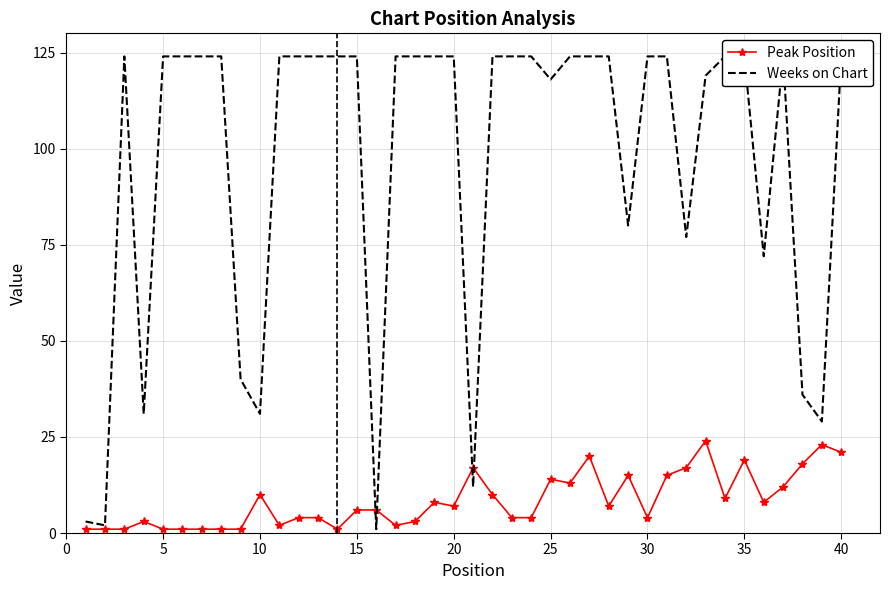

The value of Peak Position at 40 is 21. True or false?

True